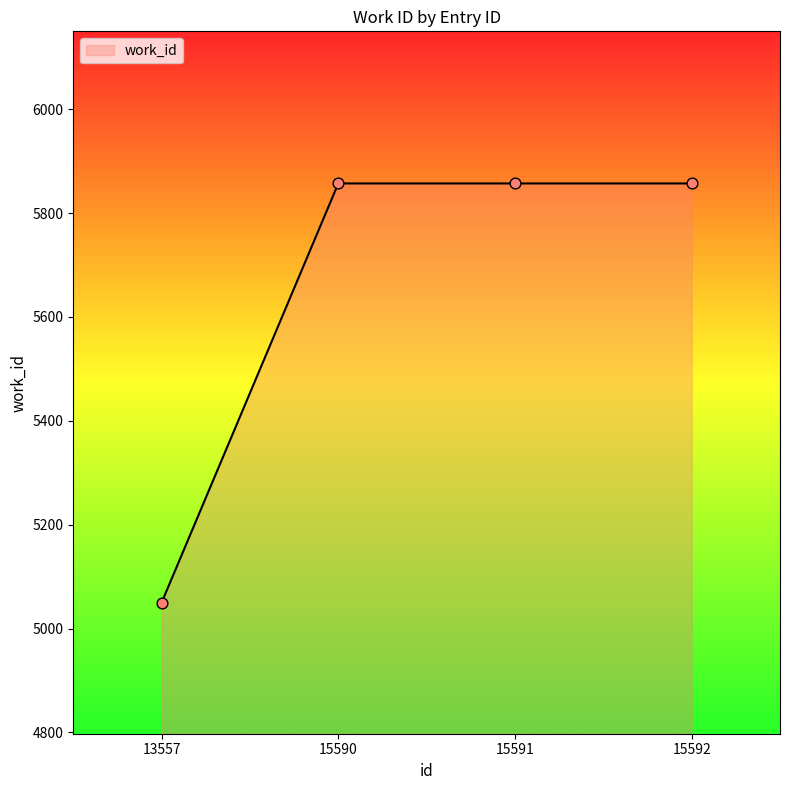

Which has a higher value, 13557 or 15591?

15591